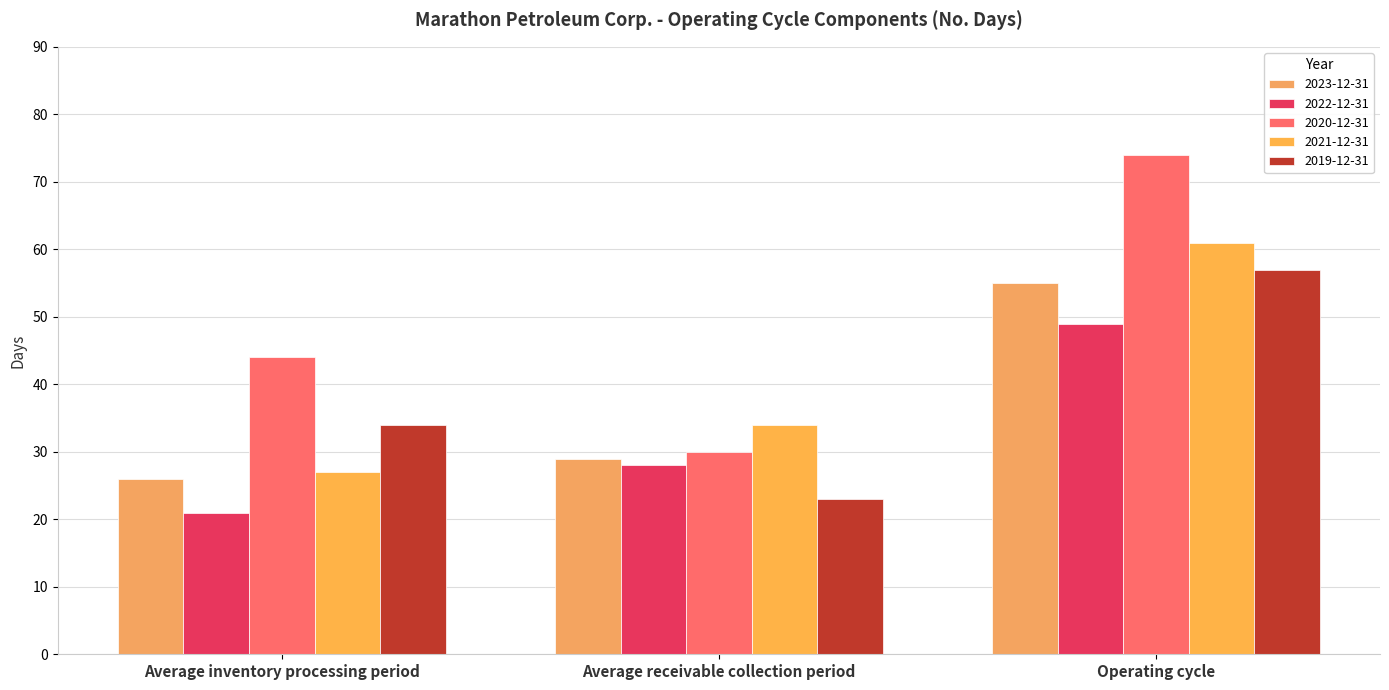

What is the average value of the 2019-12-31 series?

38